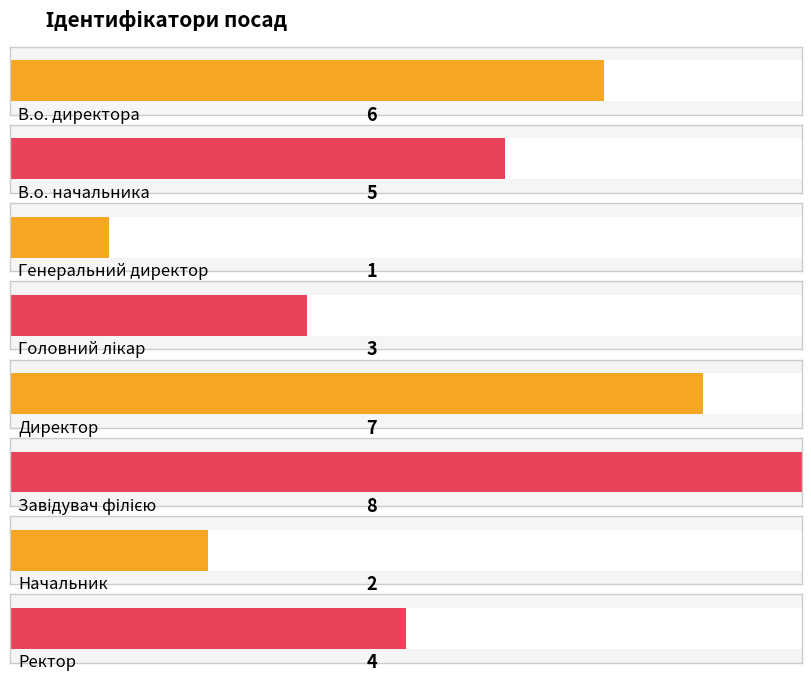

Between Ректор and Начальник, which is larger?

Ректор